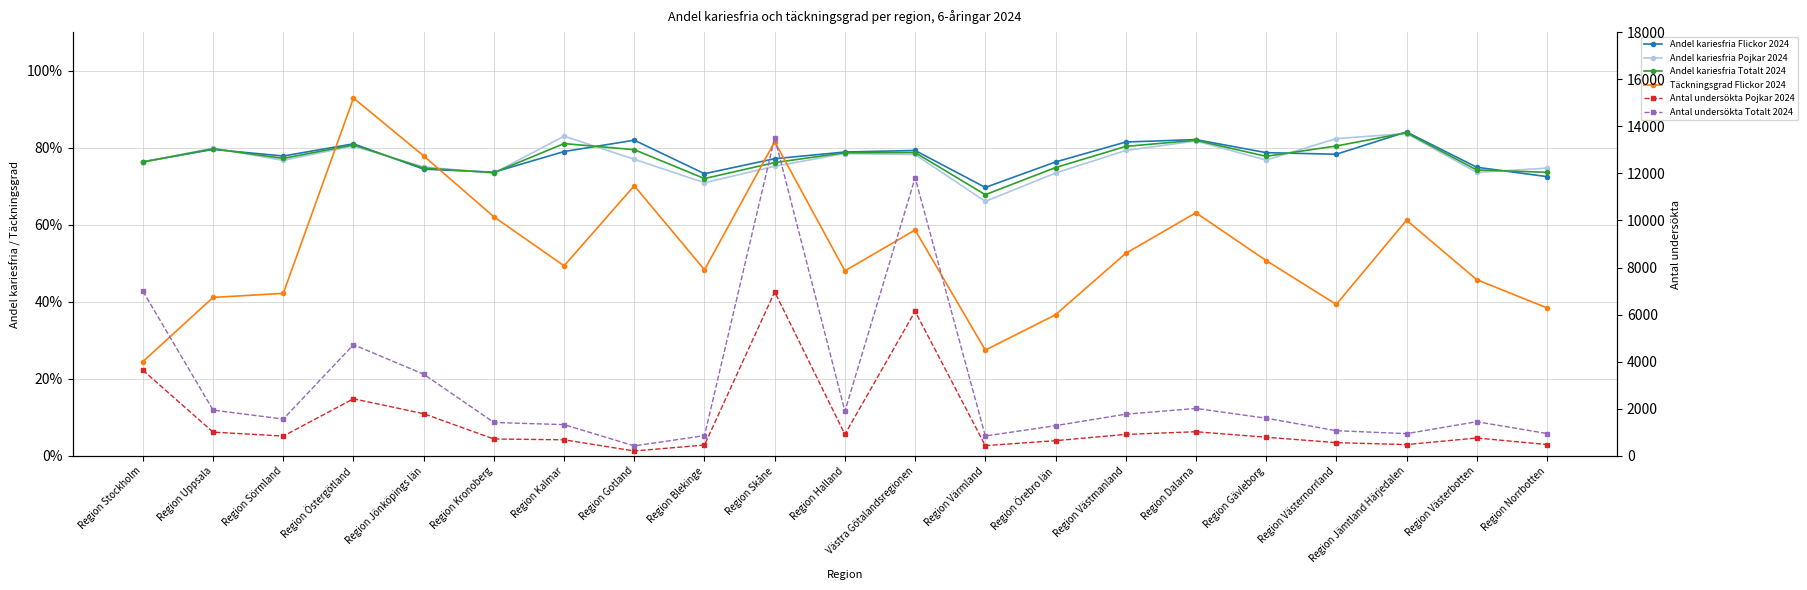

Between which two adjacent categories do Andel kariesfria Totalt 2024 and Andel kariesfria Flickor 2024 first intersect?

Region Stockholm and Region Uppsala